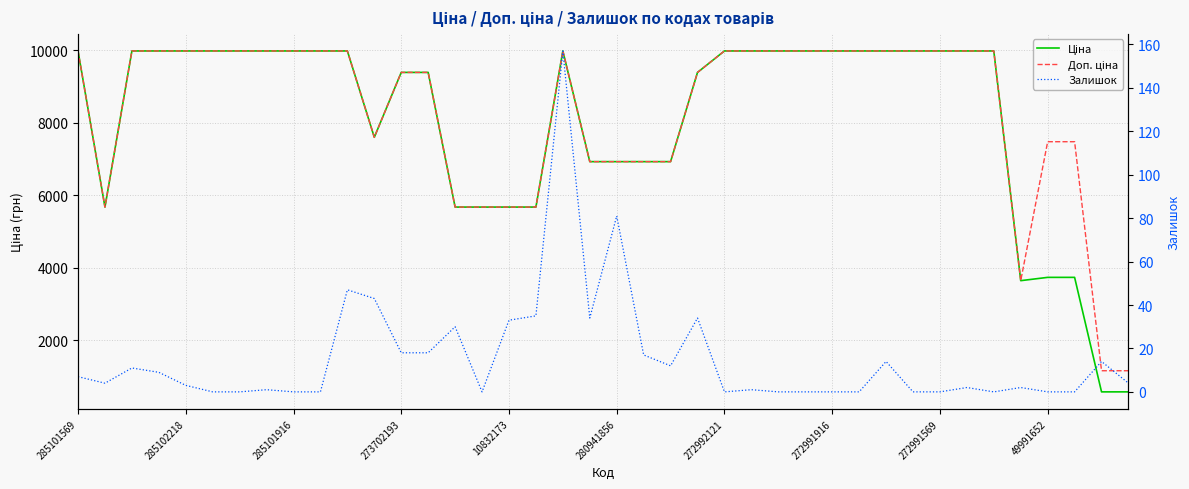

Reading right to left, transcribe all the data shown in this chart.

Ціна: 582.6	582.6	3737.3	3737.3	3646.5	9975.0	9975.0	9975.0	9975.0	9975.0	9975.0	9975.0	9975.0	9975.0	9975.0	9975.0	9384.0	6925.7	6925.7	6925.7	6925.7	9975.0	5673.8	5673.8	5673.8	5673.8	9384.0	9384.0	7596.5	9975.0	9975.0	9975.0	9975.0	9975.0	9975.0	9975.0	9975.0	9975.0	5673.8	9975.0
Доп. ціна: 1165.0	1165.0	7474.5	7474.5	3646.5	9975.0	9975.0	9975.0	9975.0	9975.0	9975.0	9975.0	9975.0	9975.0	9975.0	9975.0	9384.0	6925.7	6925.7	6925.7	6925.7	9975.0	5673.8	5673.8	5673.8	5673.8	9384.0	9384.0	7596.5	9975.0	9975.0	9975.0	9975.0	9975.0	9975.0	9975.0	9975.0	9975.0	5673.8	9975.0
Залишок: 4.0	14.0	0.0	0.0	2.0	0.0	2.0	0.0	0.0	14.0	0.0	0.0	0.0	0.0	1.0	0.0	34.0	12.0	17.0	81.0	34.0	157.0	35.0	33.0	0.0	30.0	18.0	18.0	43.0	47.0	0.0	0.0	1.0	0.0	0.0	3.0	9.0	11.0	4.0	7.0